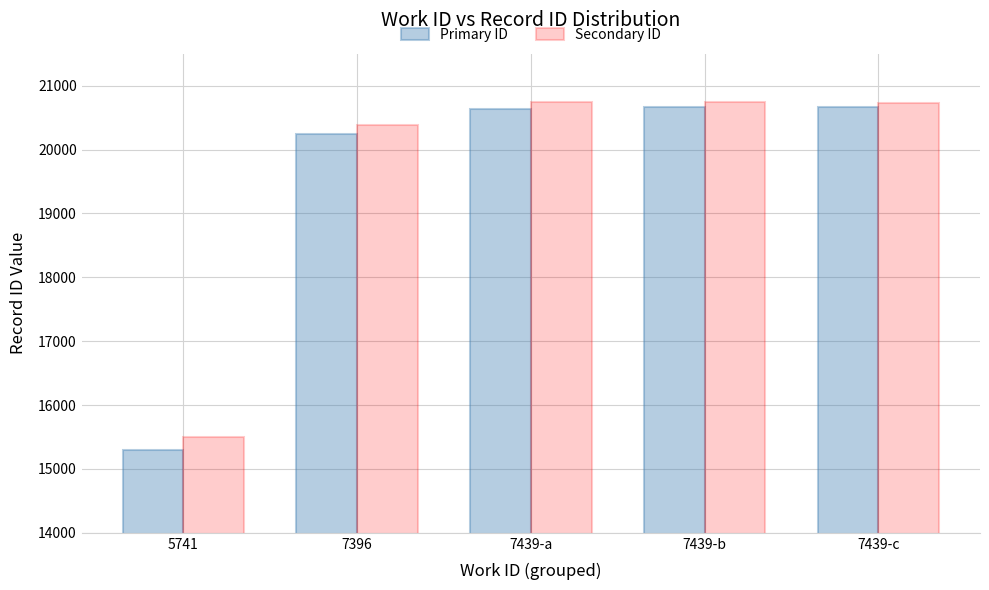

Which category has the lowest value in the Secondary ID series?

5741